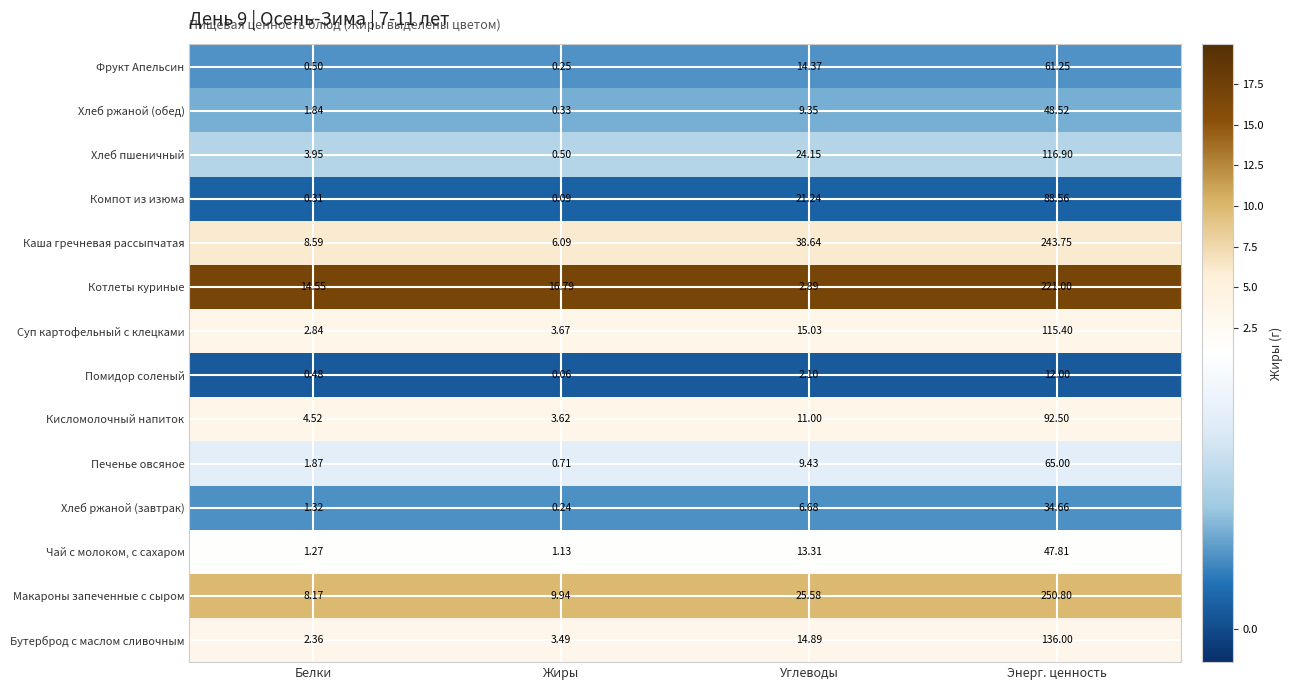

List the labels in order of Фрукт Апельсин value, smallest first.

Жиры, Белки, Углеводы, Энерг. ценность